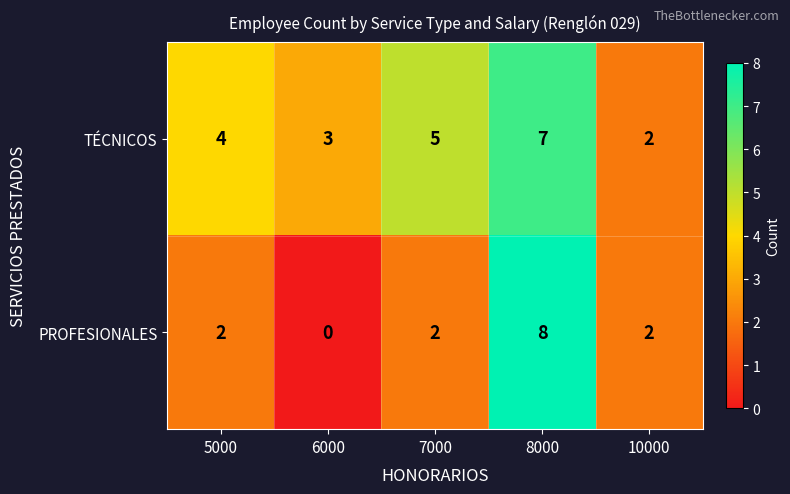

Reading left to right, transcribe all the data shown in this chart.

TÉCNICOS: 4	3	5	7	2
PROFESIONALES: 2	0	2	8	2